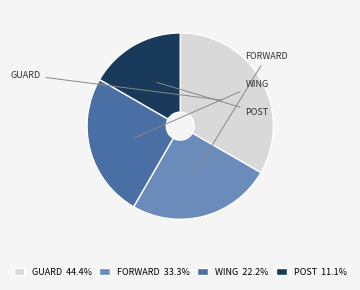

How many segments does this pie chart have?

4